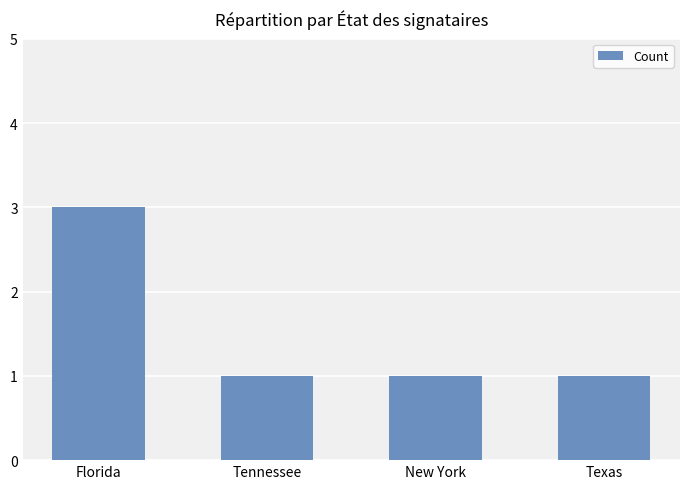

Which label corresponds to the largest value in the chart?

Florida